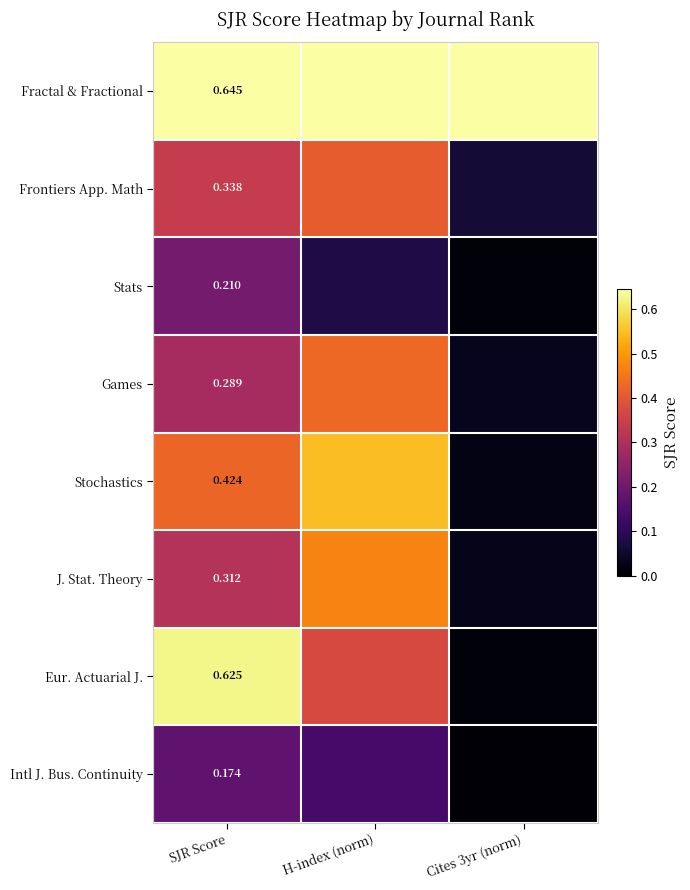

At how many categories does at least one series exceed 0?

3